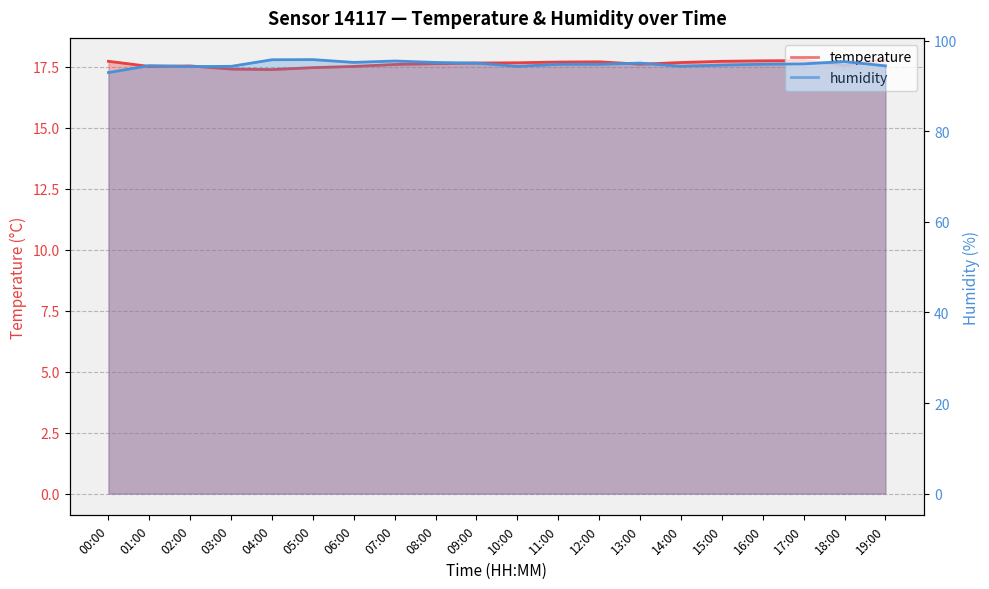

How many data points in humidity are above 94?

19